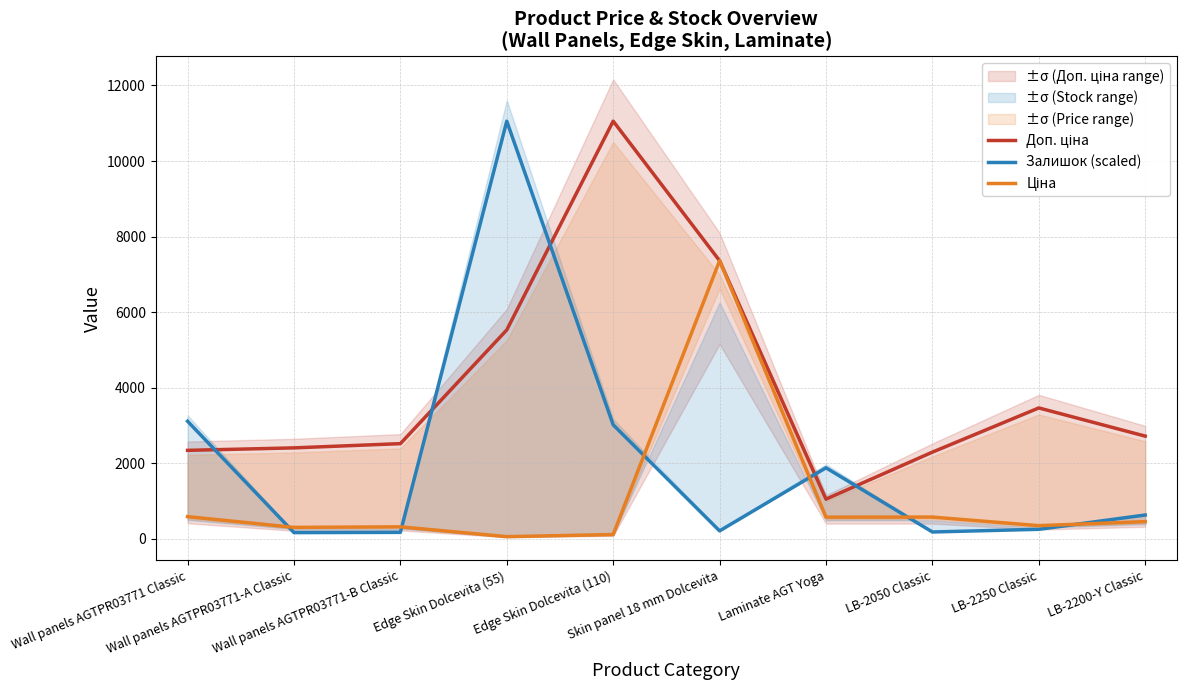

What is the label of the 3rd point from the left?

Wall panels AGTPR03771-B Classic